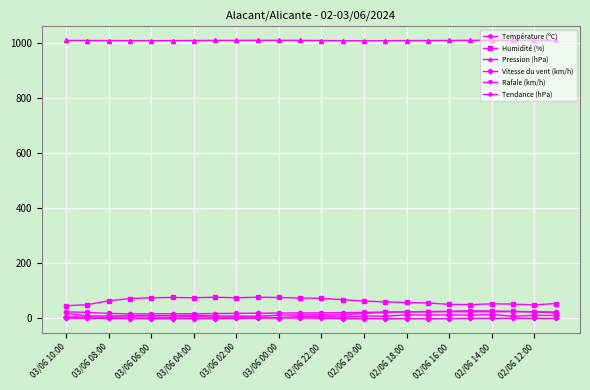

What is the maximum value shown in the chart?

1009.7